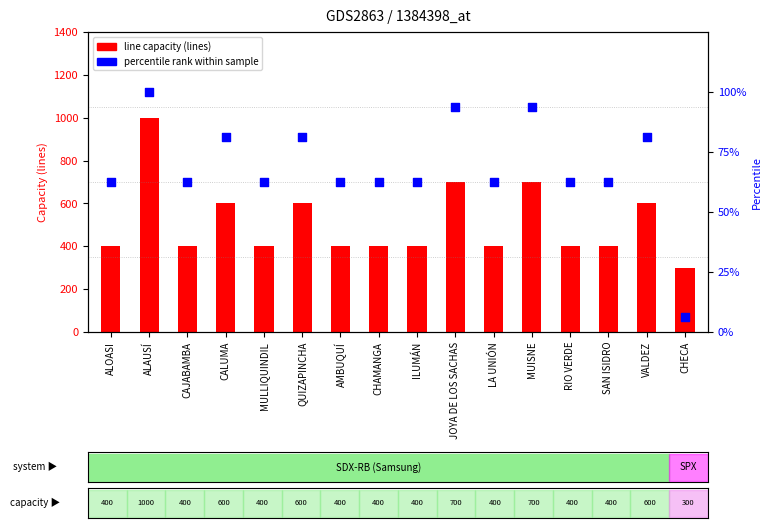

At how many categories does at least one series exceed 624?

3